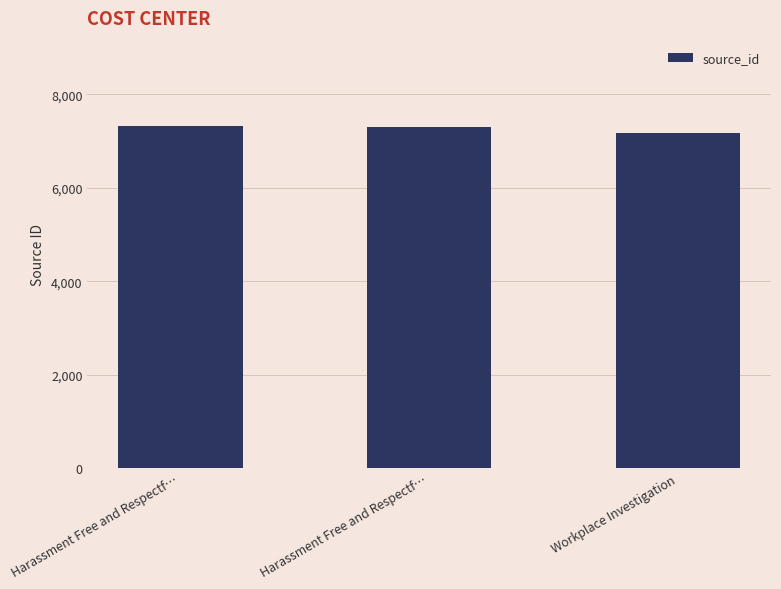

The value at Workplace Investigation is 7165. True or false?

True